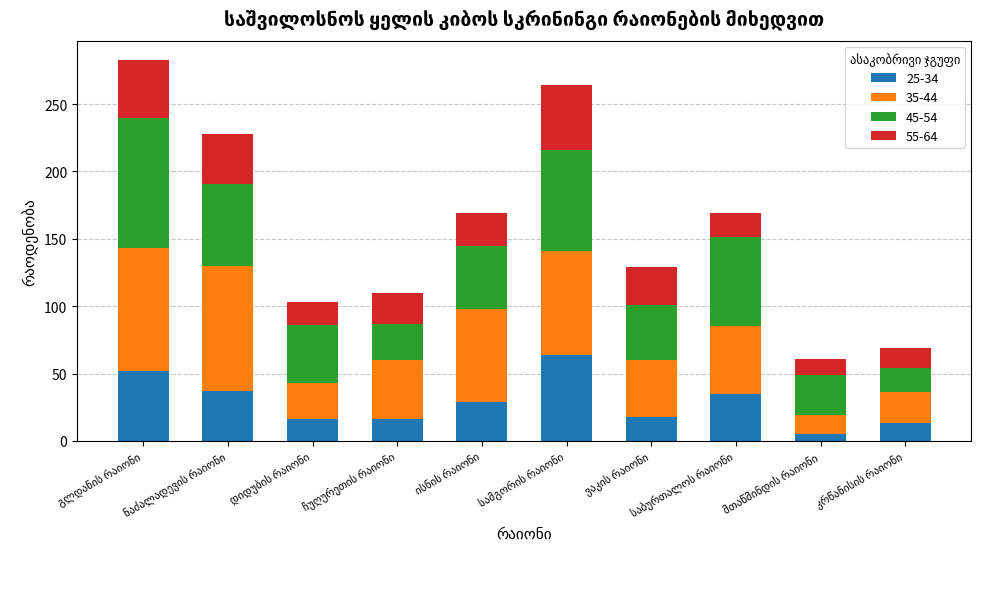

What are all the series names shown in the legend?

25-34, 35-44, 45-54, 55-64